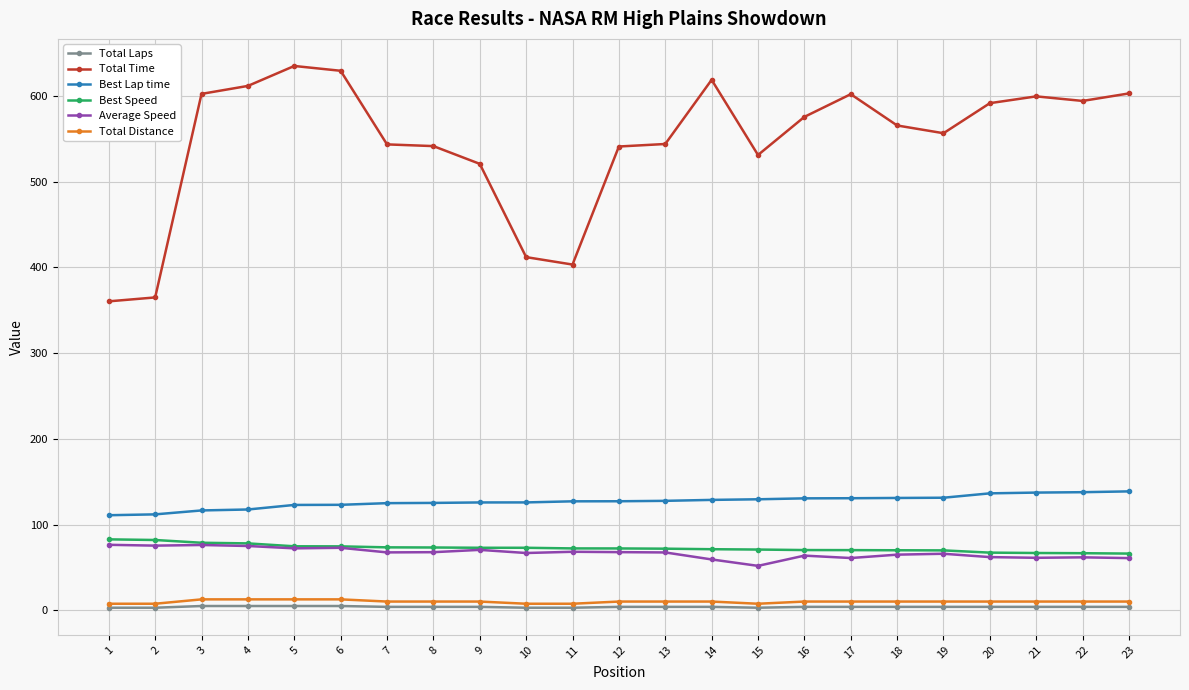

Which series changed the most between 15 and 17?

Total Time